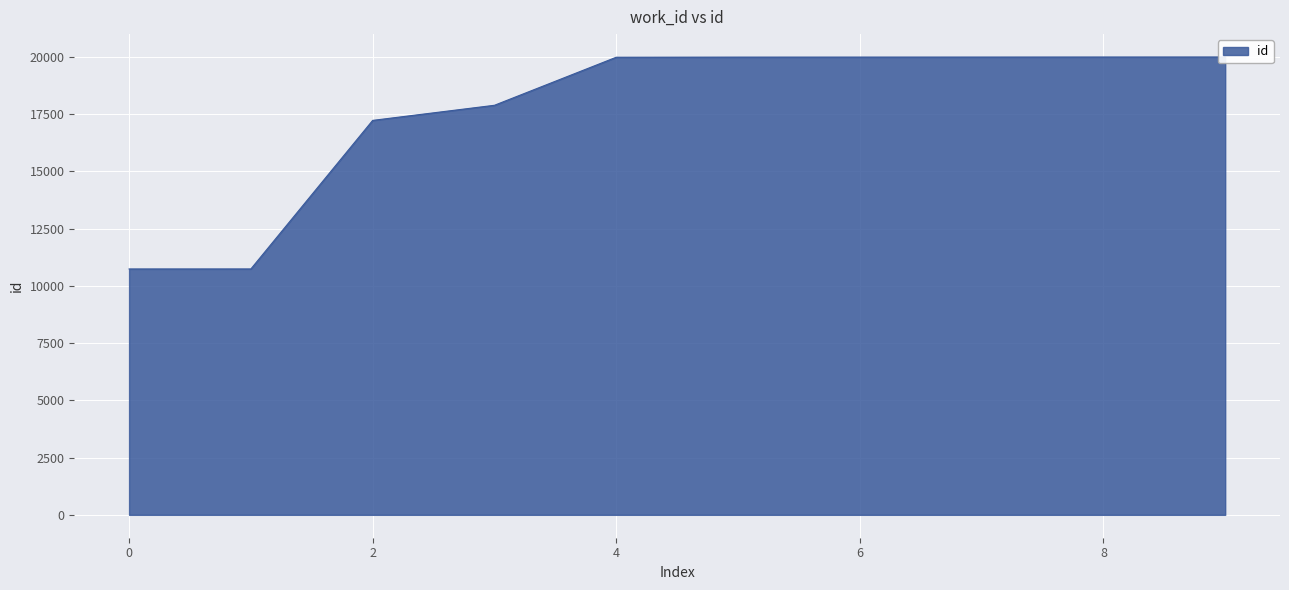

Which has a higher value, 6723 or 7342?

7342